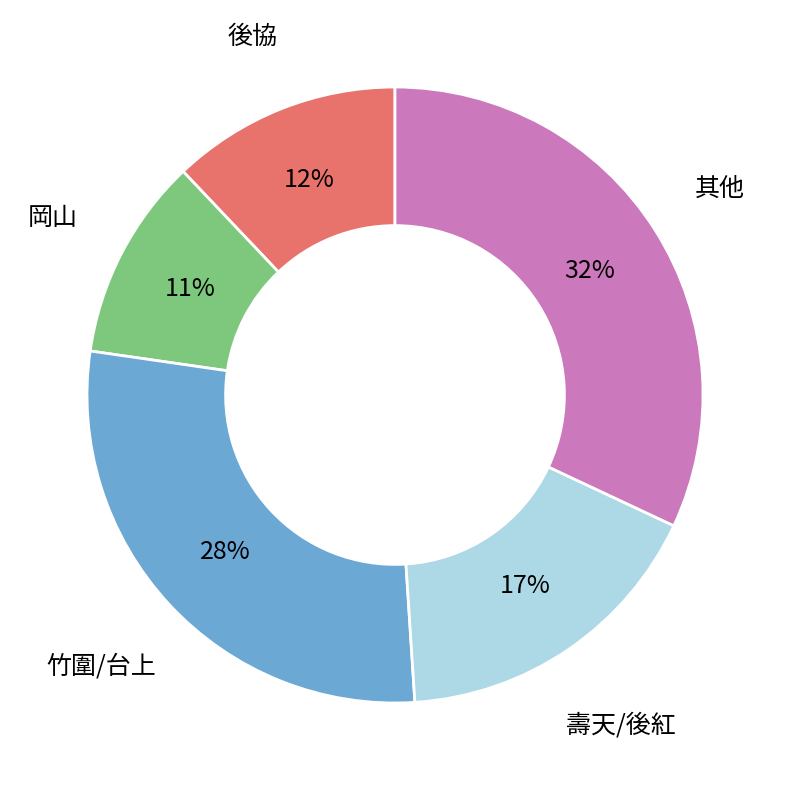

To the nearest percent, what is the average slice percentage?

20%